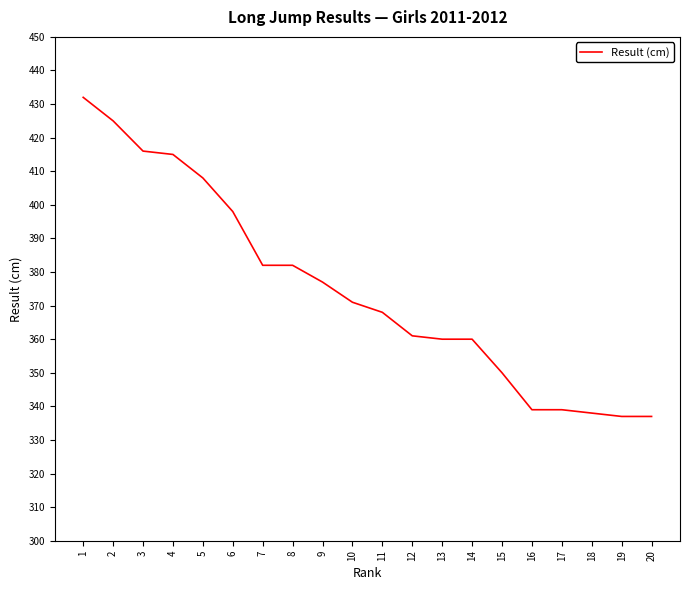

What is the difference between the maximum and minimum values?

95